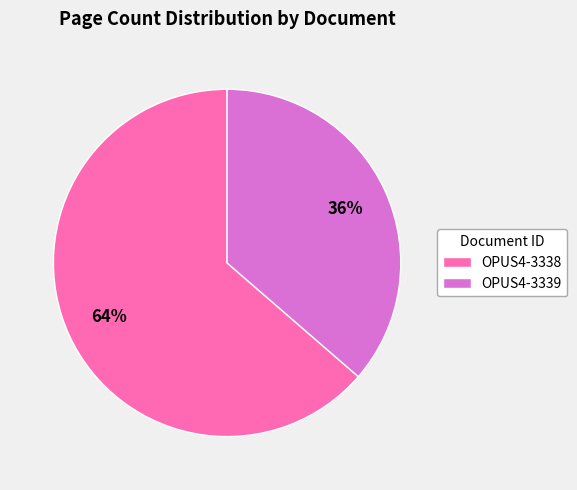

To the nearest percent, what portion does OPUS4-3338 represent?

64%